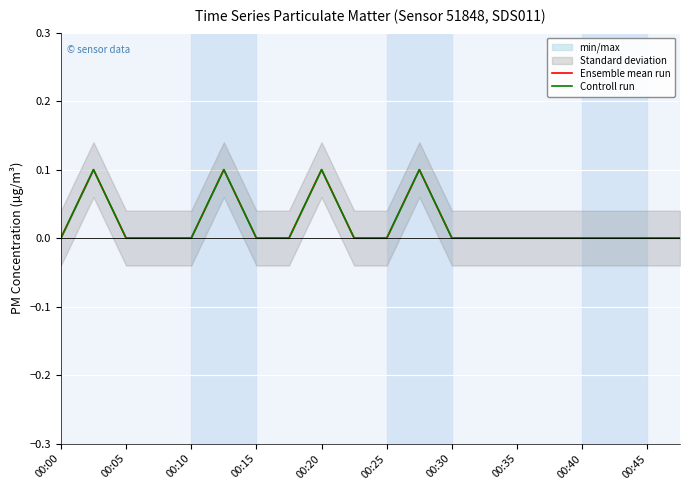

How many interior local peaks does the Controll run series have?

4